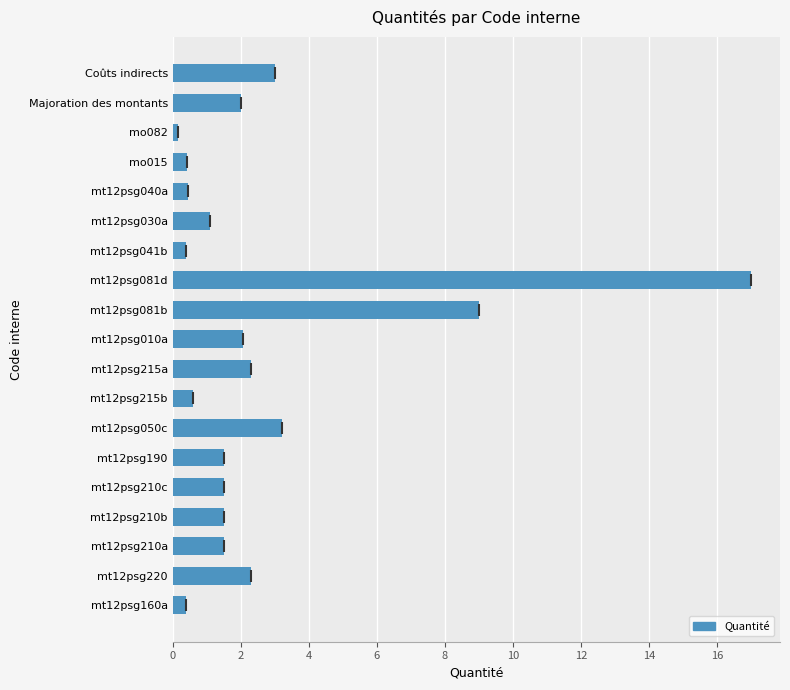

Between mt12psg215a and mt12psg081b, which is larger?

mt12psg081b